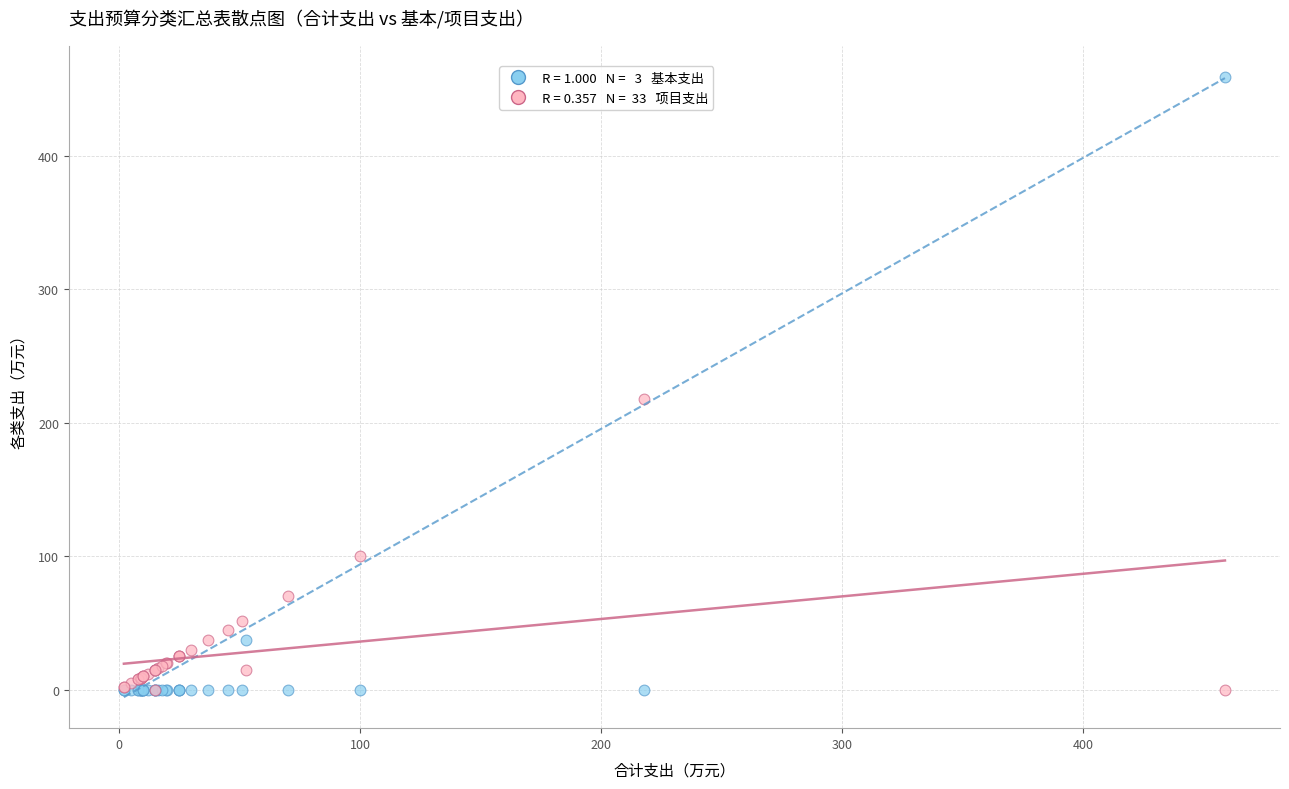

Across all series, what Y value is closest to 229?

217.9